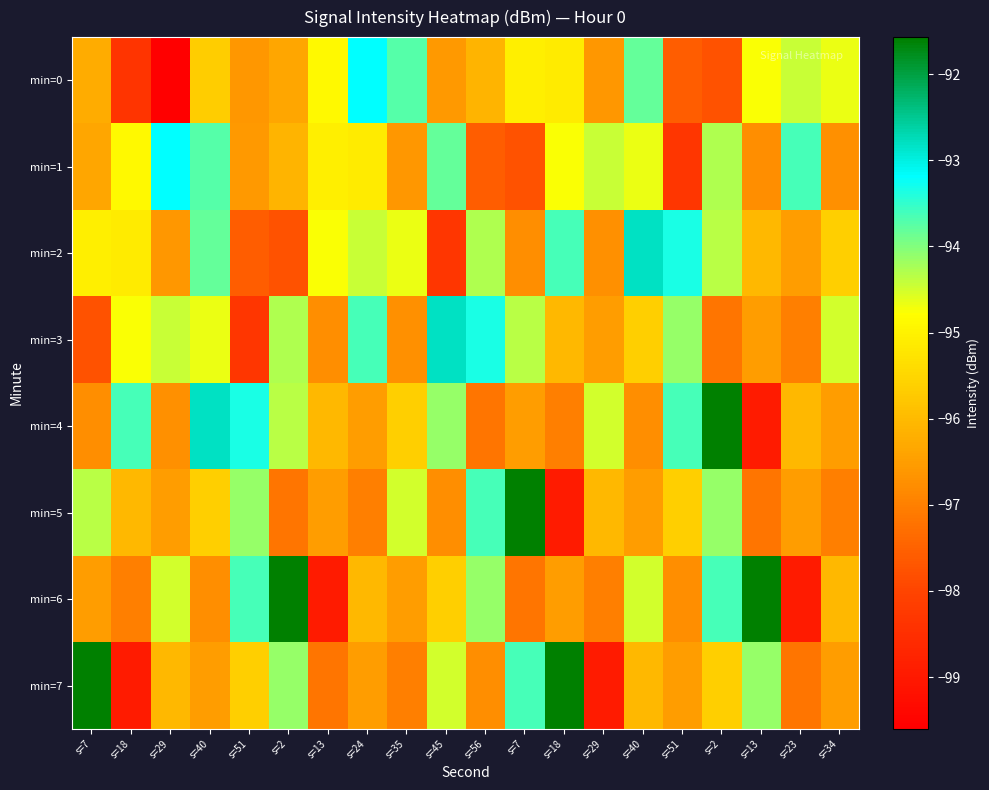

Count the number of data series in this chart.

8